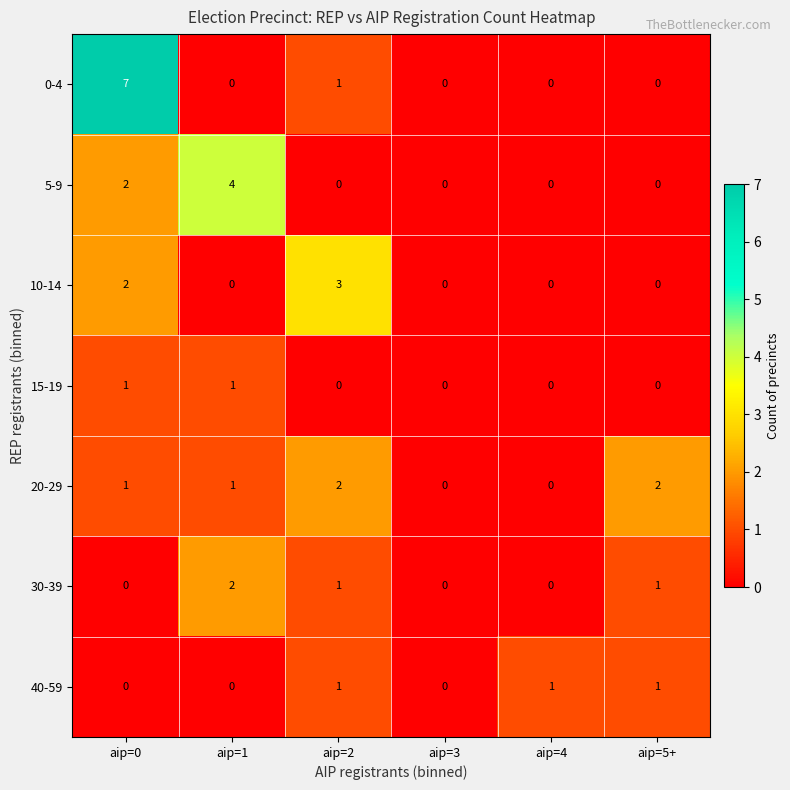

Is the value of 10-14 at aip=0 greater than the value of 40-59 at aip=4?

Yes